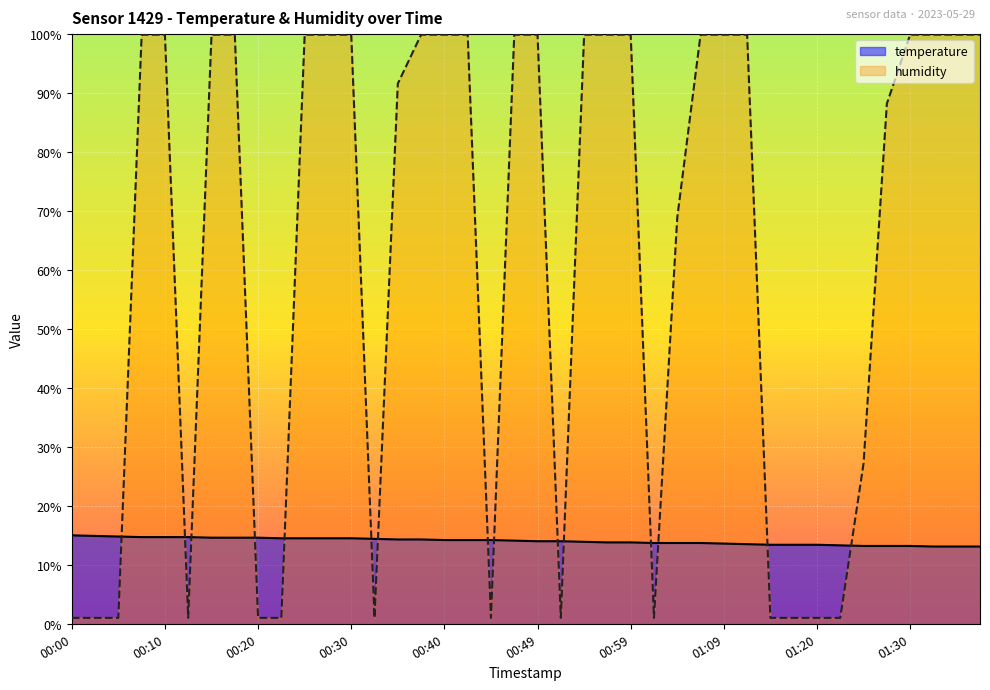

At which category is the sum across all series the highest?

00:08